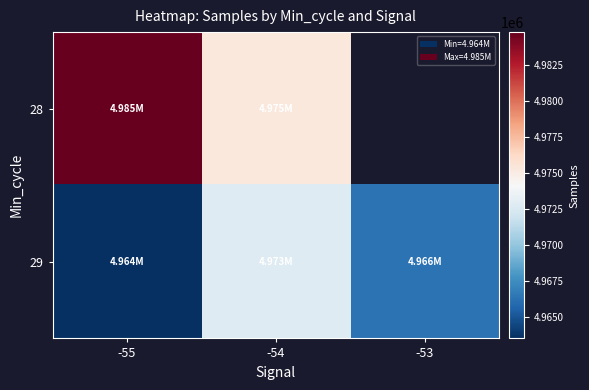

At which label does 29 first exceed 4966307?

-54